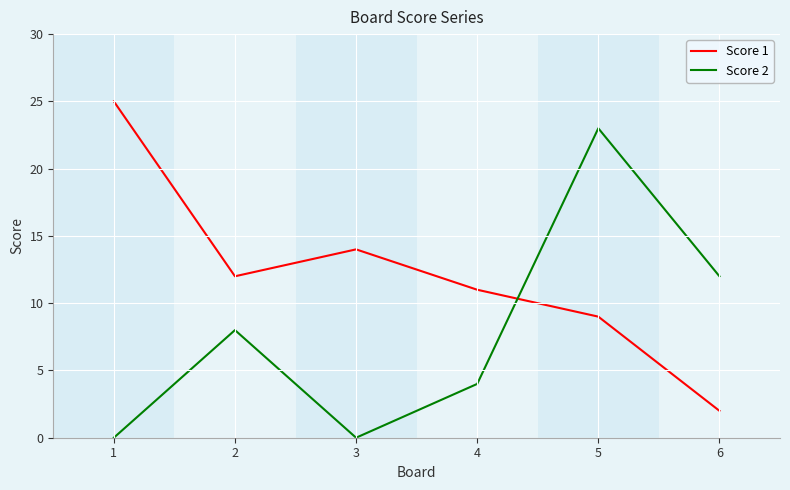

Where is the first local maximum for Score 1?

3